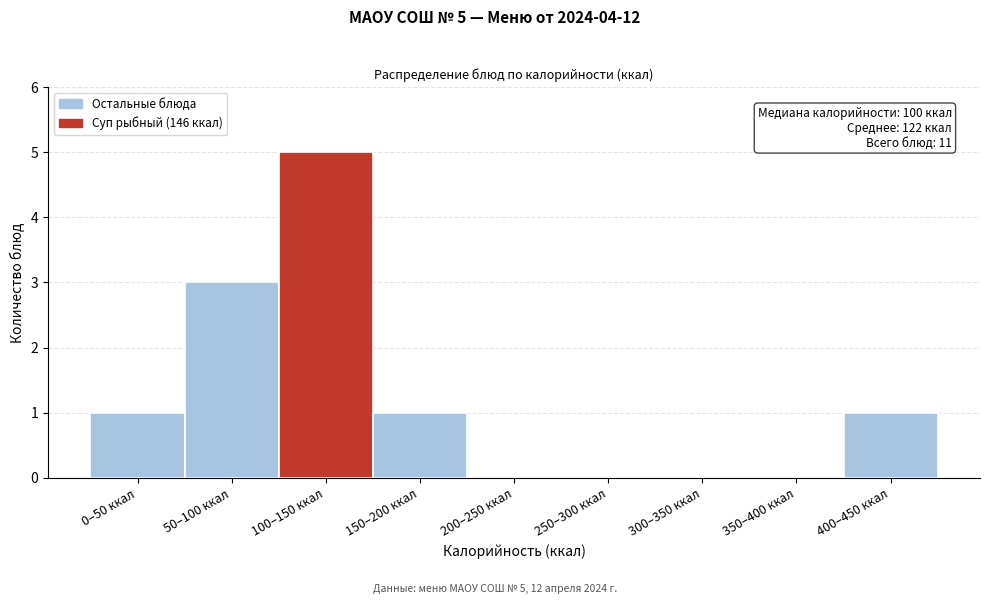

Reading left to right, list all the values displayed in this chart.

0–50 ккал=1	50–100 ккал=3	100–150 ккал=5	150–200 ккал=1	200–250 ккал=0	250–300 ккал=0	300–350 ккал=0	350–400 ккал=0	400–450 ккал=1